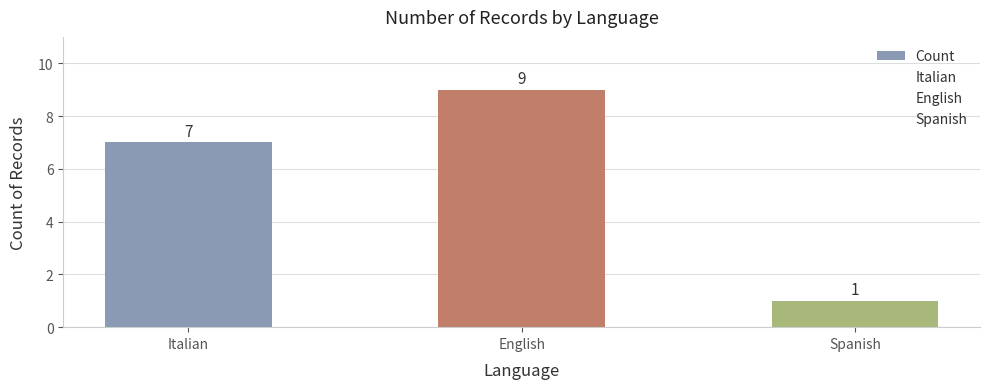

What is the change in value from Italian to Spanish?

-6